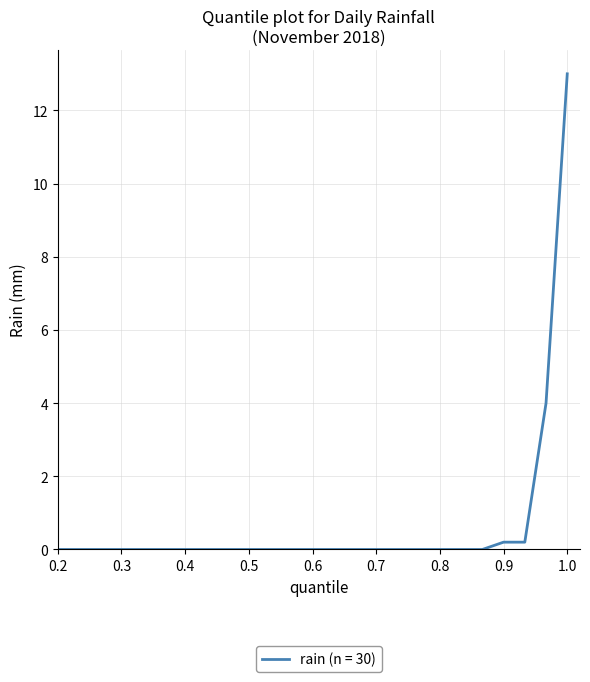

What is the difference between the maximum and minimum values?

13.0